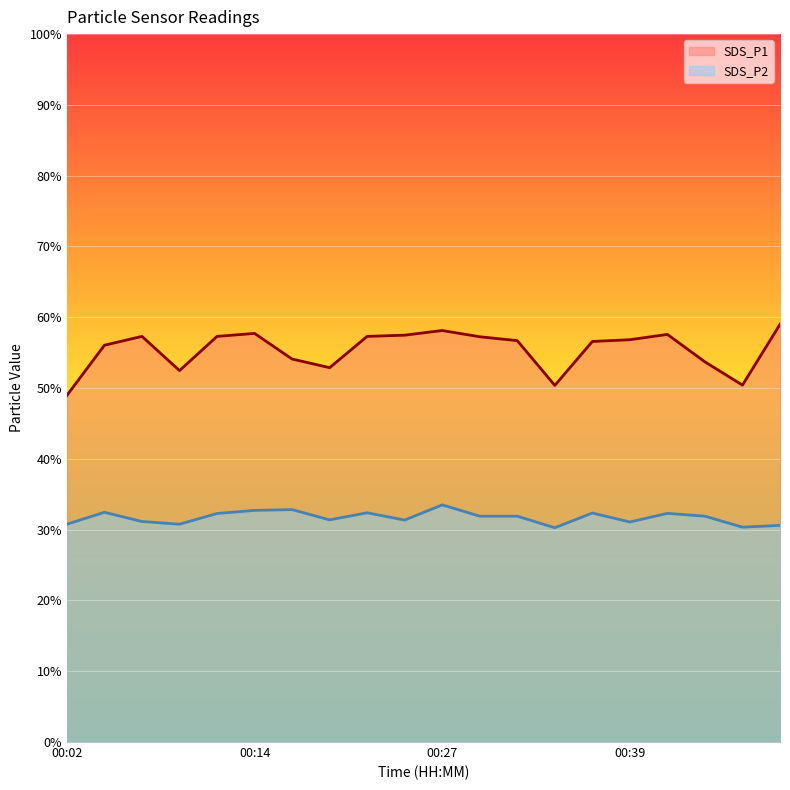

True or false: SDS_P2 and SDS_P1 cross at least once.

False